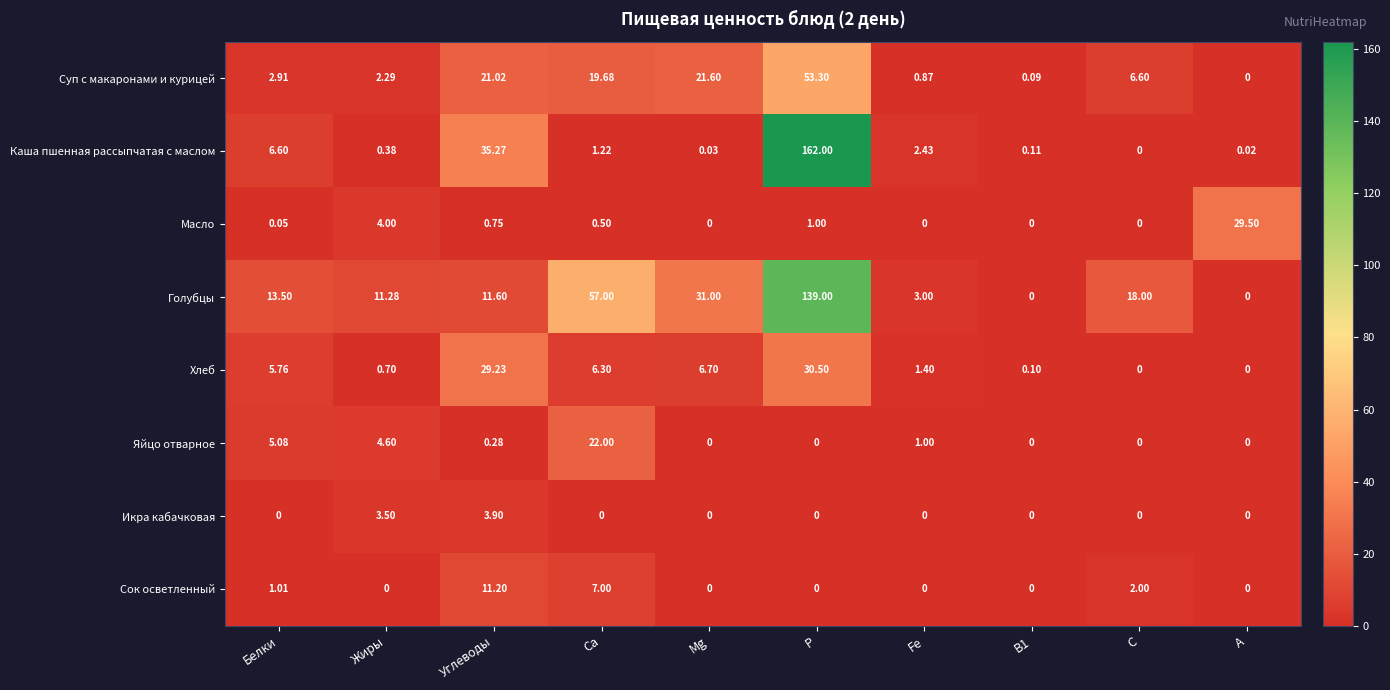

At which label does Суп с макаронами и курицей reach its peak?

Р